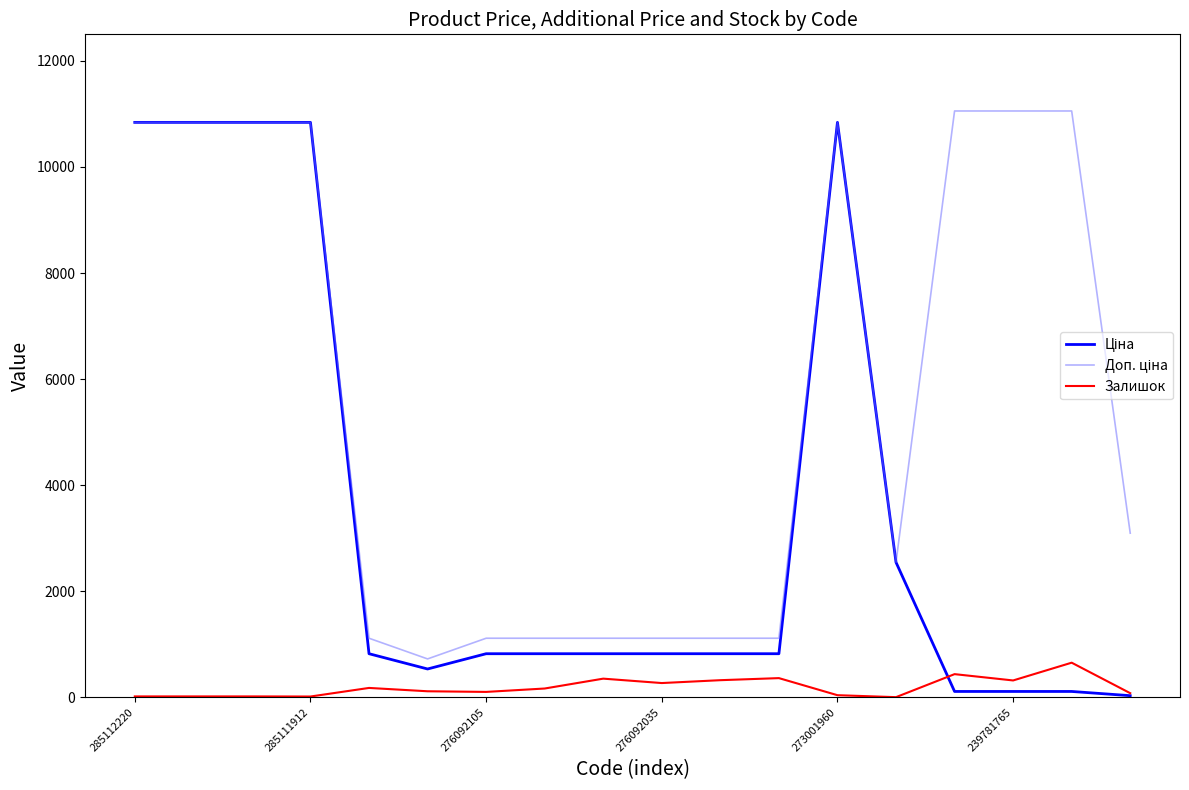

Which series has the largest range (max minus min)?

Ціна